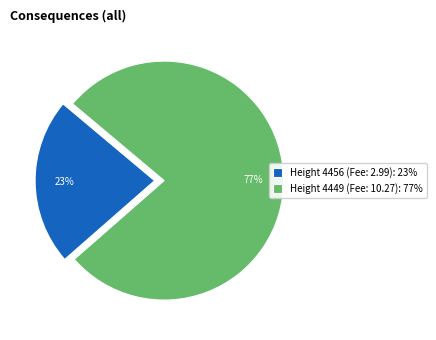

What is the ratio of the value at Height 4456 (Fee: 2.99): 23% to the value at Height 4449 (Fee: 10.27): 77%?

0.3